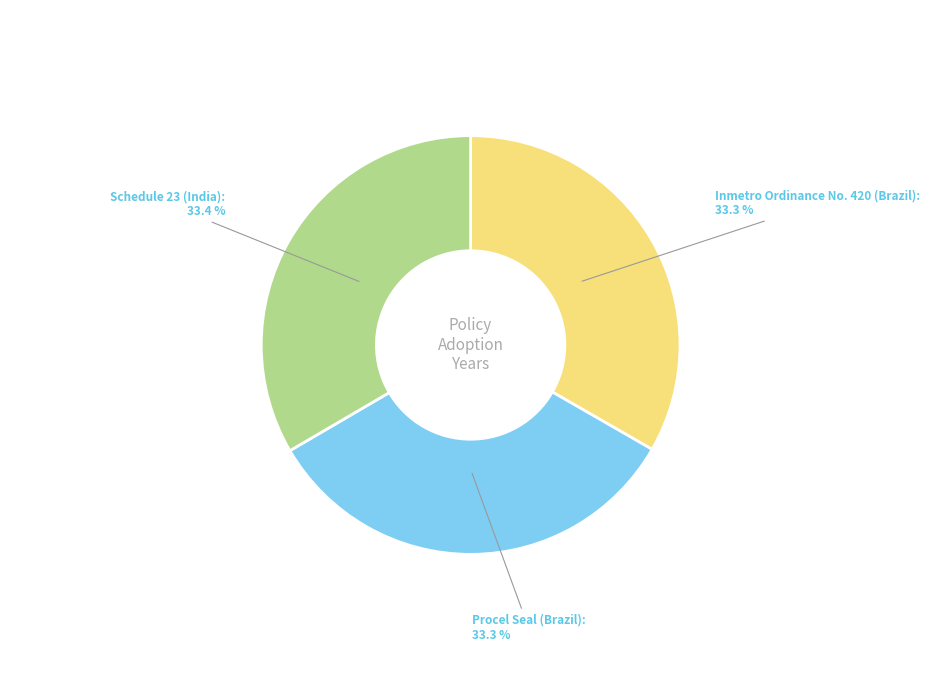

True or false: Inmetro Ordinance No. 420 (Brazil) accounts for 33% of the total.

True